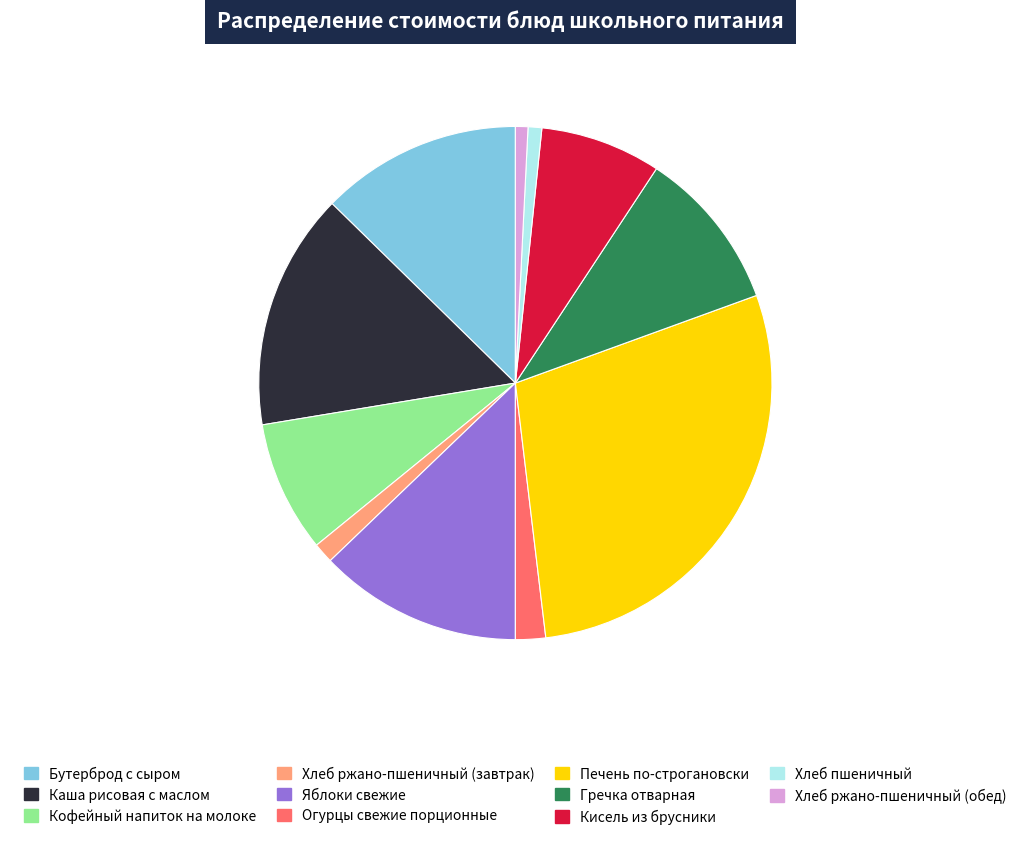

Is Кисель из брусники the majority of the pie?

No